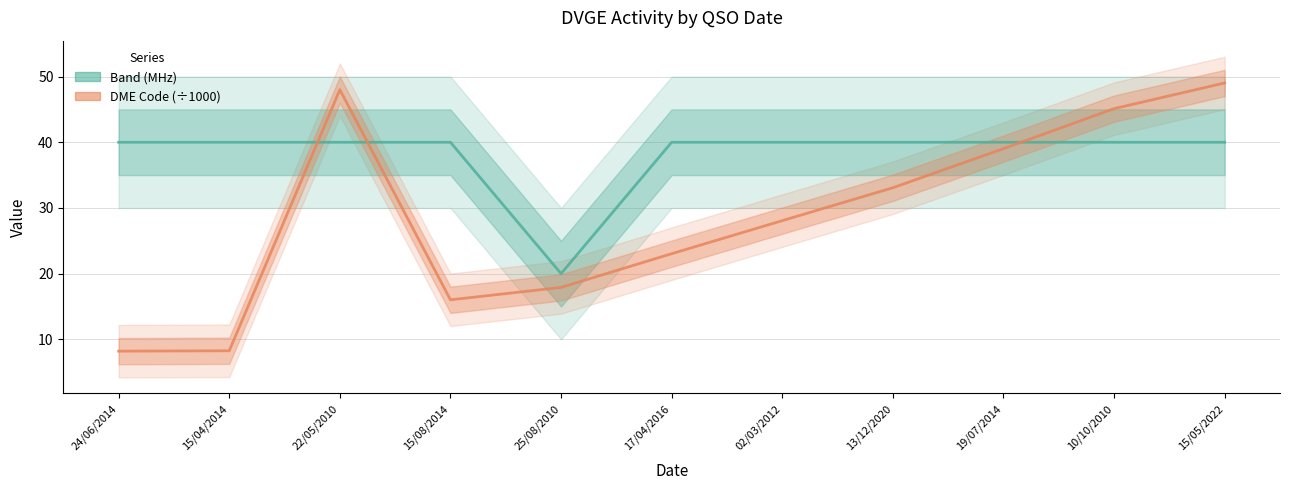

Does the chart have visible grid lines?

Yes